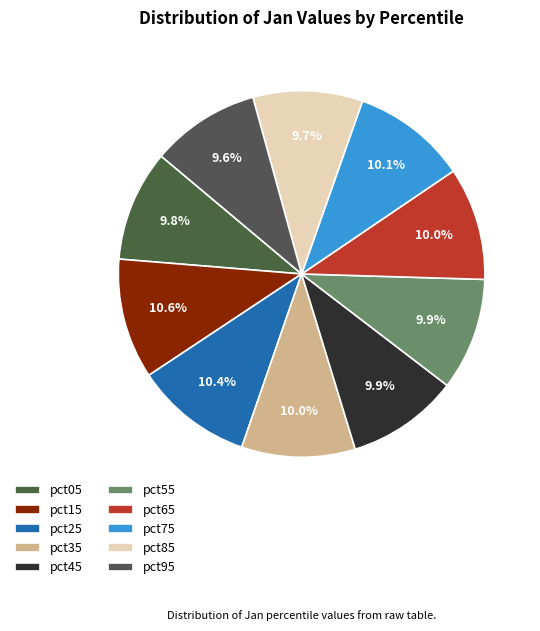

Do pct05 and pct95 together represent more than half of the pie?

No